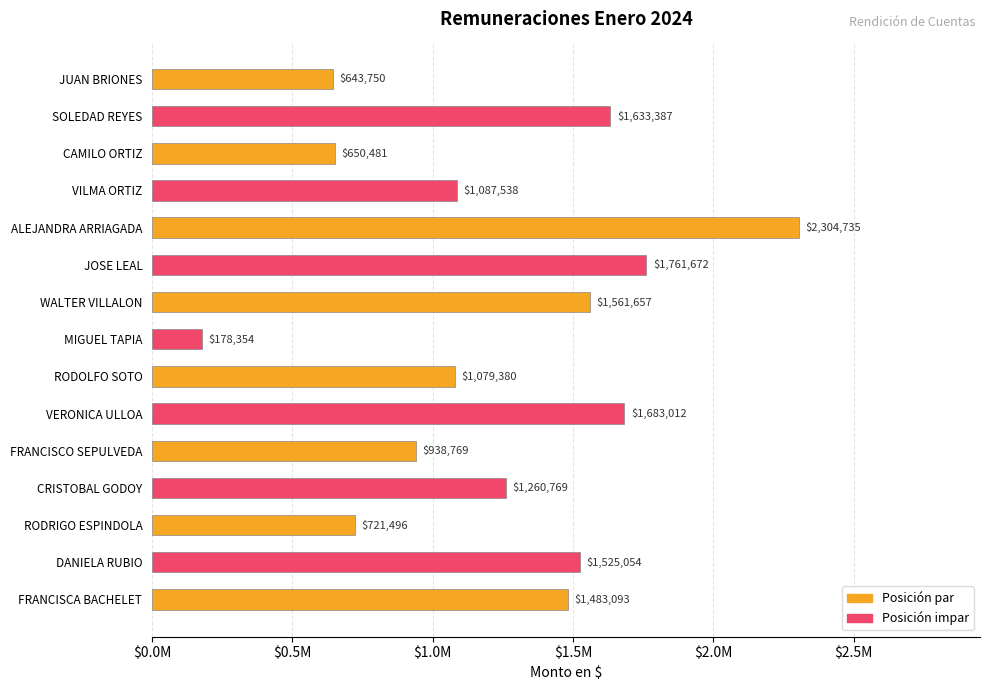

Rank the categories by value from highest to lowest.

ALEJANDRA ARRIAGADA, JOSE LEAL, VERONICA ULLOA, SOLEDAD REYES, WALTER VILLALON, DANIELA RUBIO, FRANCISCA BACHELET, CRISTOBAL GODOY, VILMA ORTIZ, RODOLFO SOTO, FRANCISCO SEPULVEDA, RODRIGO ESPINDOLA, CAMILO ORTIZ, JUAN BRIONES, MIGUEL TAPIA